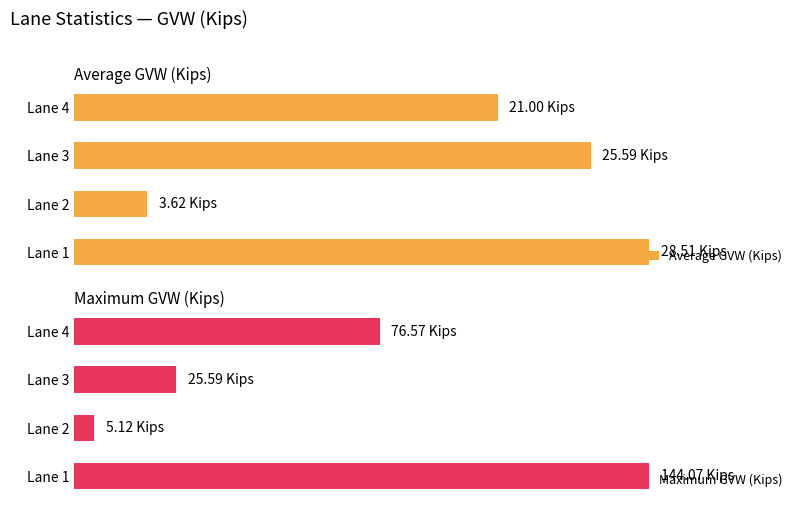

List the labels in order of Average GVW (Kips) value, largest first.

Lane 1, Lane 3, Lane 4, Lane 2